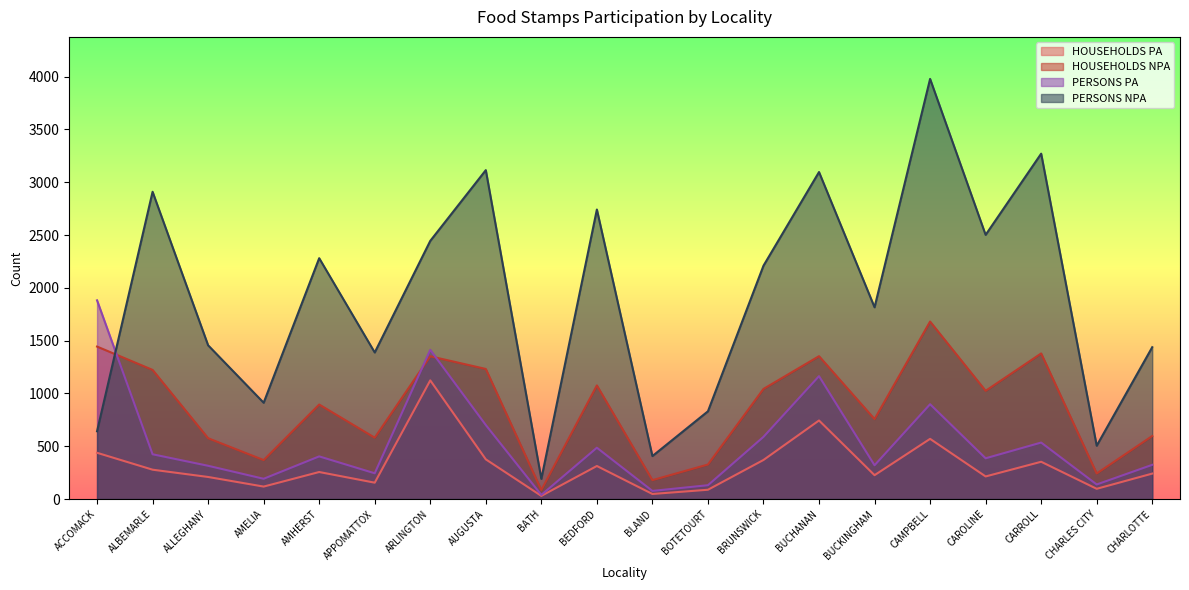

How many distinct data groups are displayed?

4